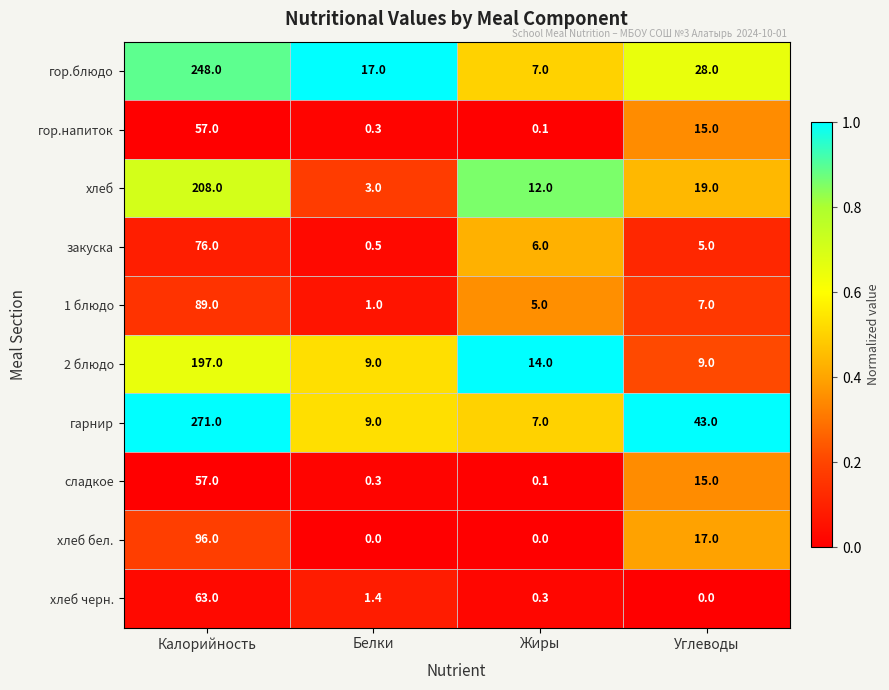

What is the total value across all series at Жиры?

51.5